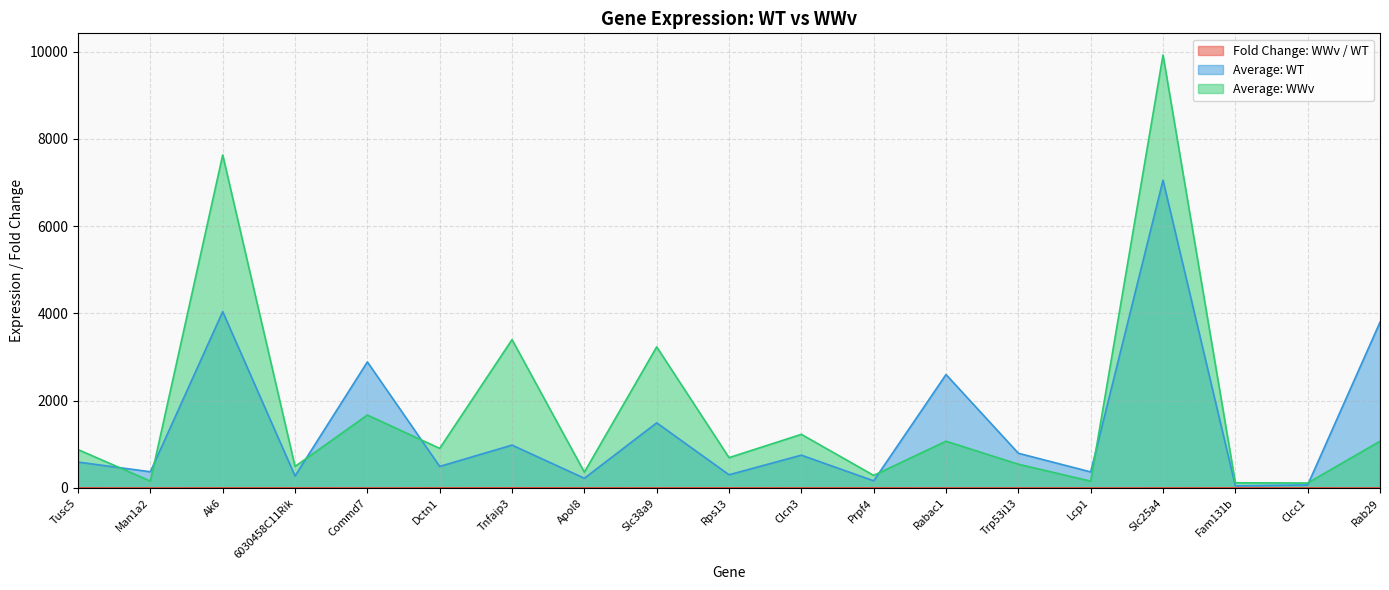

Reading left to right, transcribe all the data shown in this chart.

Fold Change: WWv / WT: 1.5	0.4	1.9	1.8	0.6	1.8	3.5	1.6	2.2	2.3	1.6	1.8	0.7	0.7	0.4	1.4	2.4	1.6	0.3
Average: WT: 593.3	371.4	4040.3	274.7	2888.5	493.8	982.2	222.6	1492.6	302.3	752.1	163.8	2599.4	795.7	367.7	7051.8	49.1	69.8	3798.7
Average: WWv: 879.3	158.7	7631.8	493.1	1671.1	907.2	3399.5	362.1	3233.2	694.9	1228.7	287.9	1071.8	543.7	156.3	9921.8	118.4	113.6	1071.8